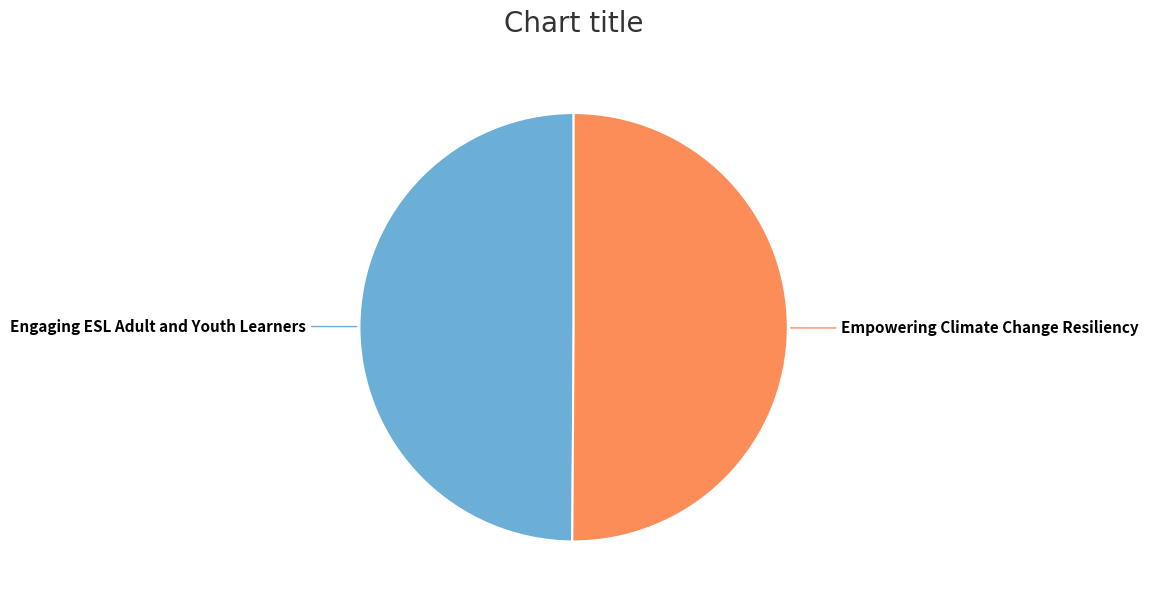

Do Engaging ESL Adult and Youth Learners and Empowering Climate Change Resiliency together represent more than half of the pie?

Yes